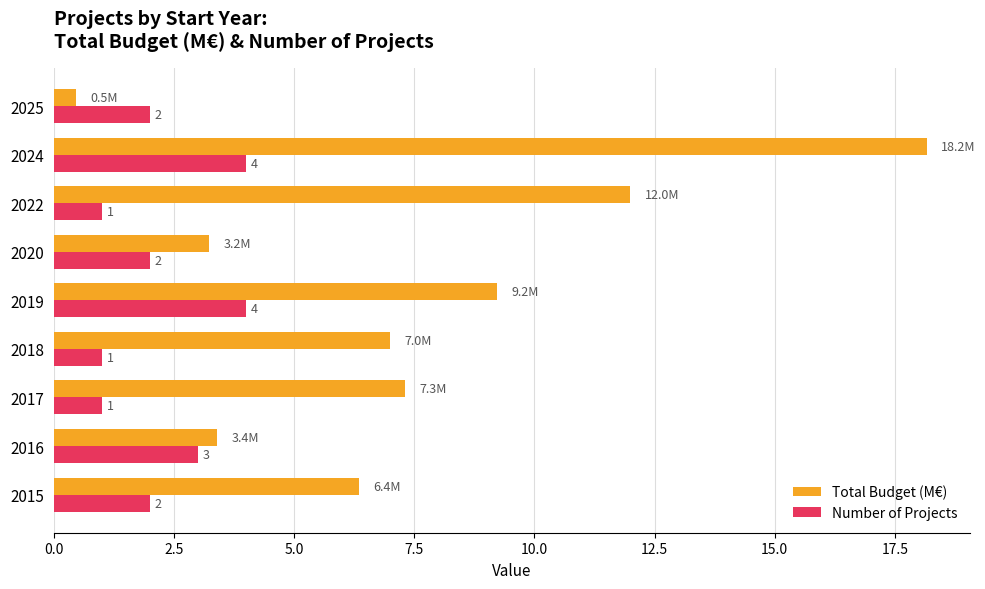

At how many categories does at least one series exceed 11?

2